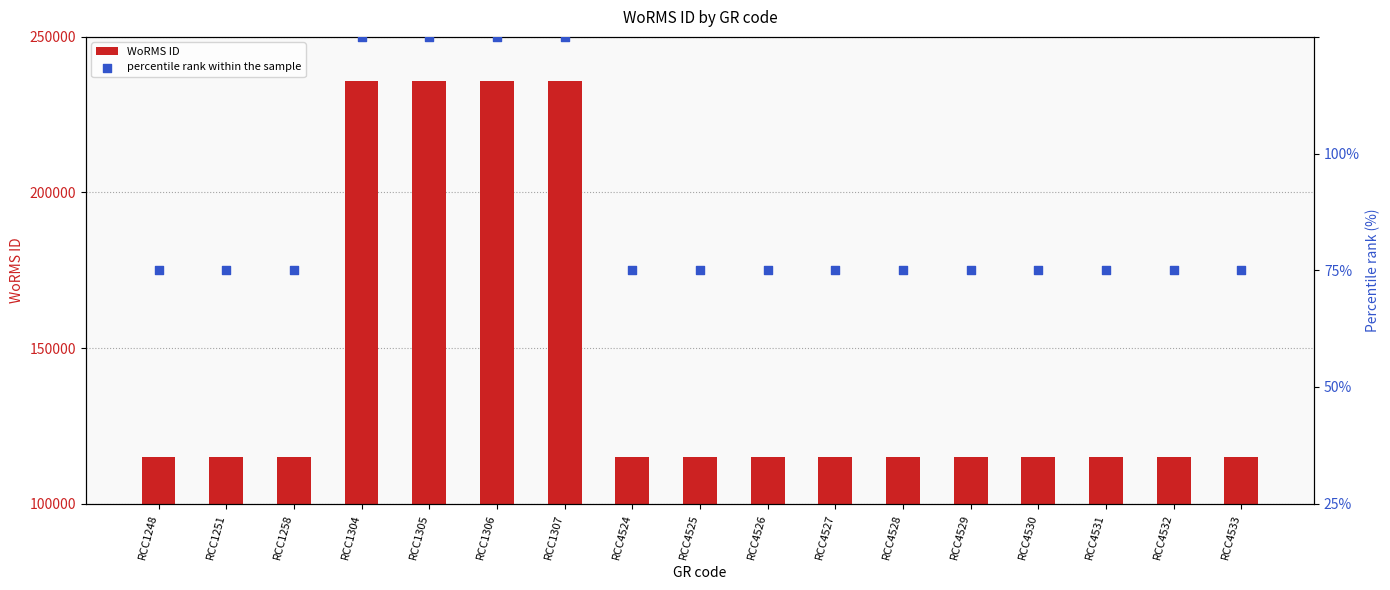

At which category is the sum across all series the highest?

RCC1304